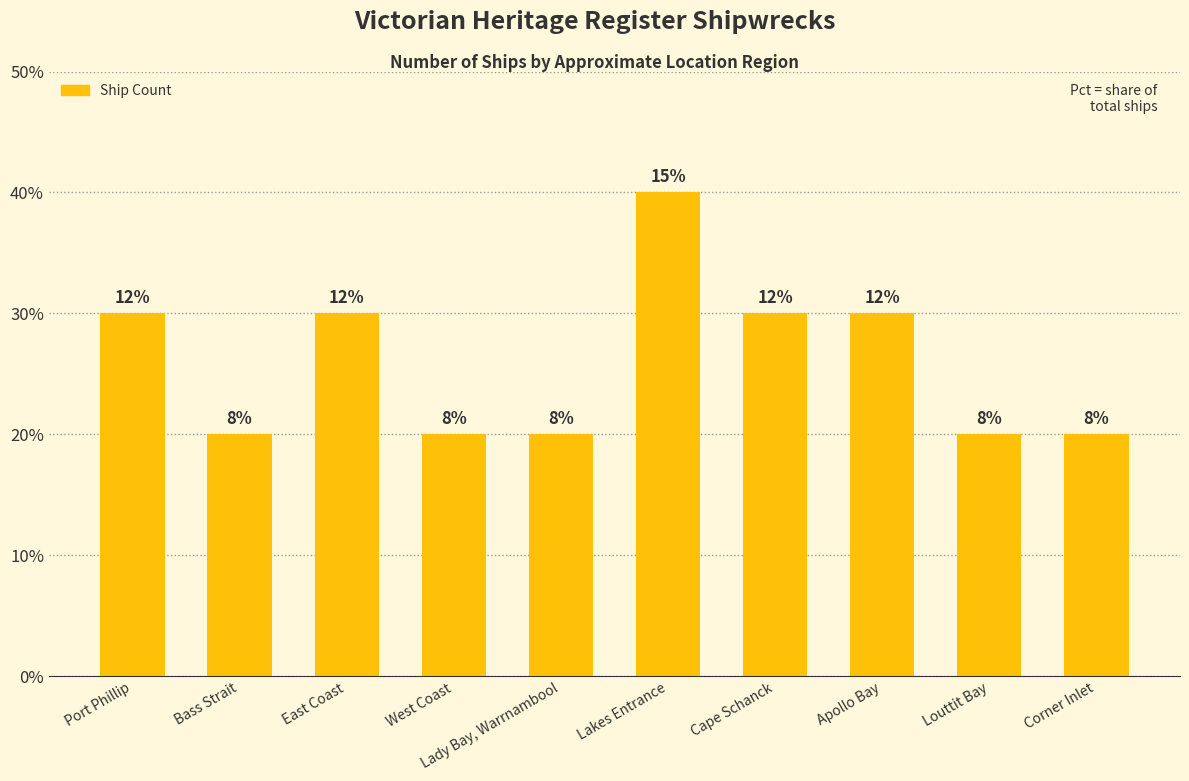

Reading left to right, transcribe all the data shown in this chart.

3	2	3	2	2	4	3	3	2	2